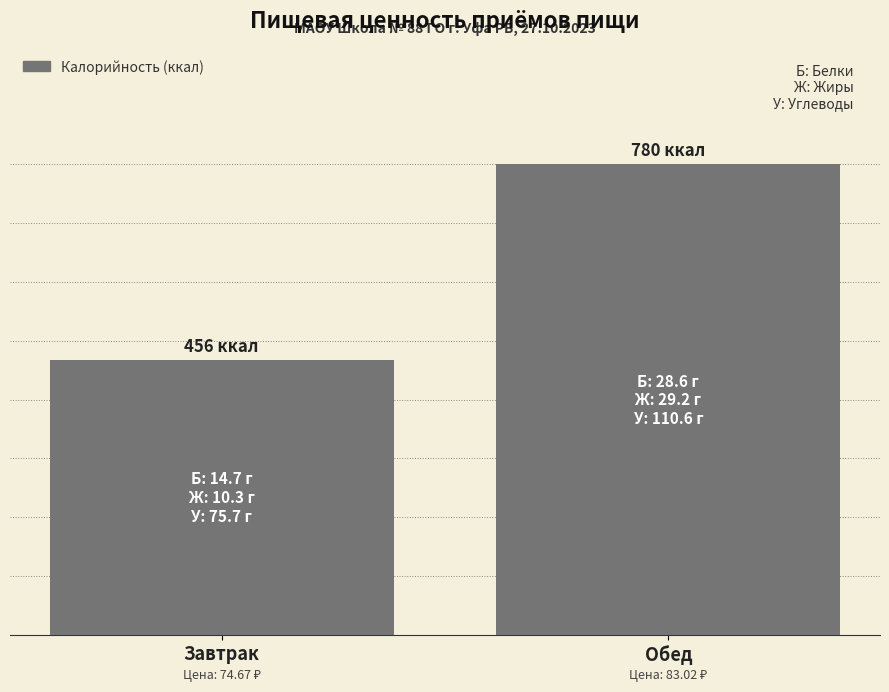

What position from the right is Обед?

1